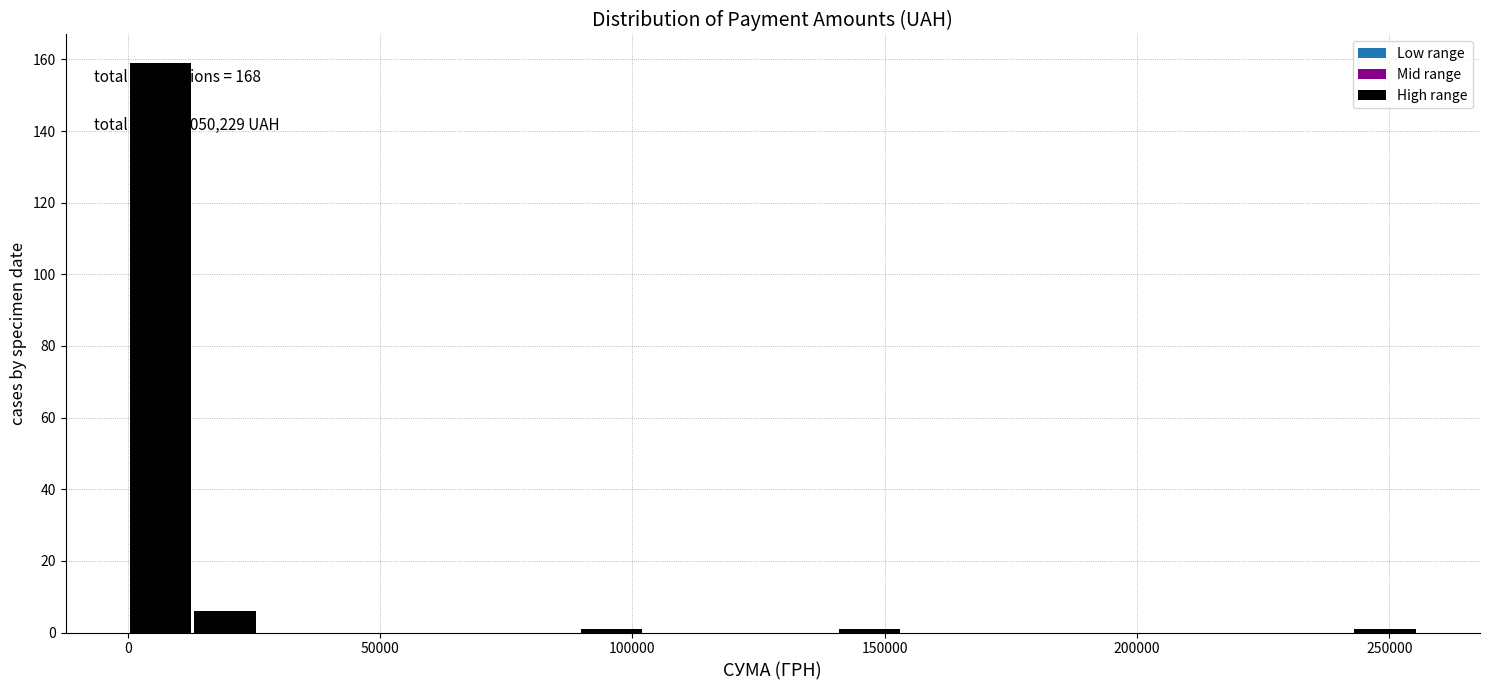

Read against the x-axis, roughly where is the centre of the tallest bar?

5000